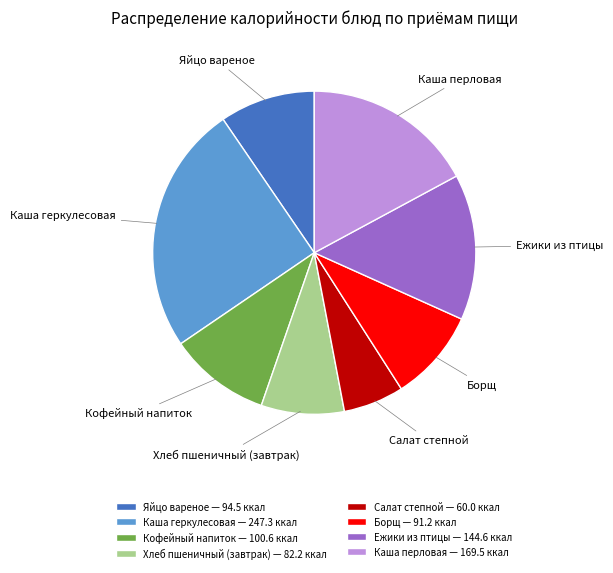

Which category has the biggest portion of the pie?

Каша геркулесовая — 247.3 ккал